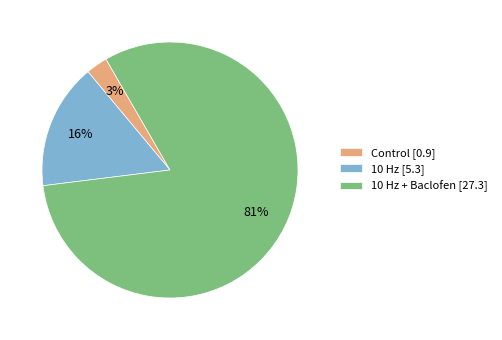

What is the ratio of the value at 10 Hz + Baclofen [27.3] to the value at 10 Hz [5.3]?

5.1